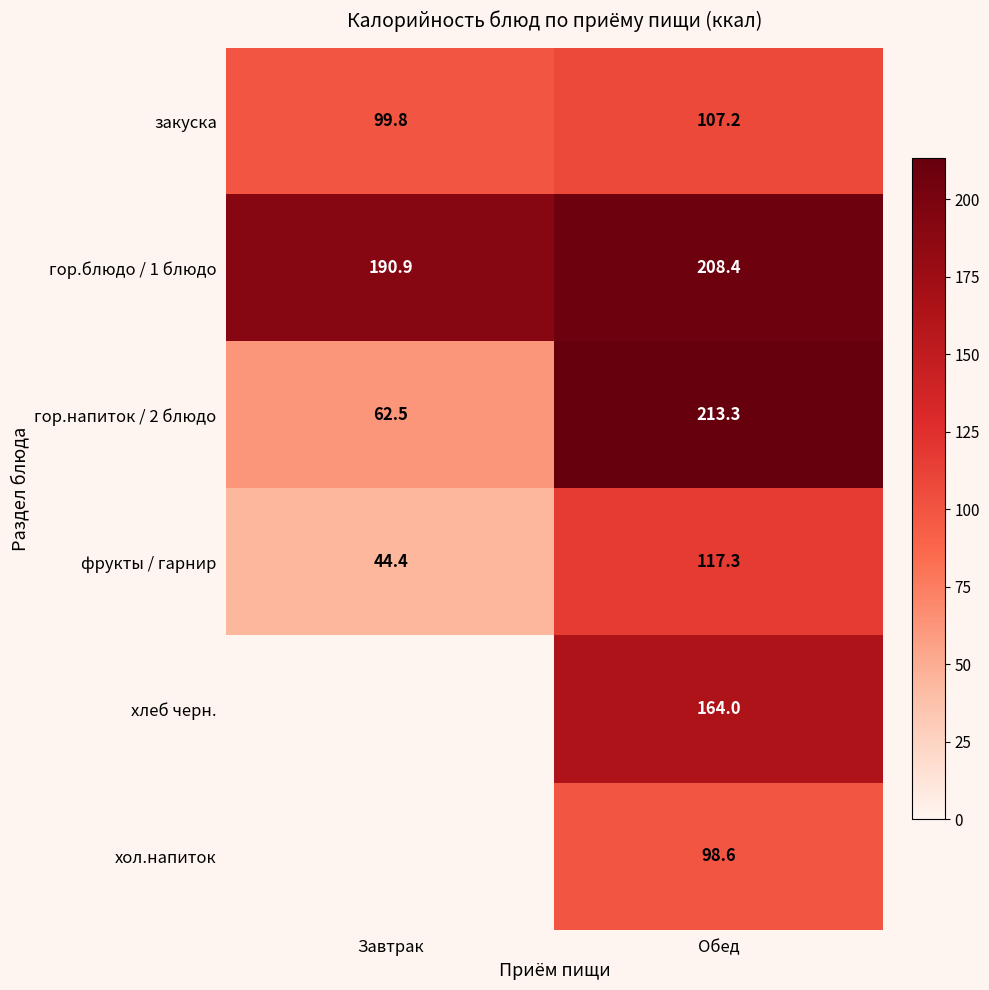

How many data points in закуска are less than 107?

1